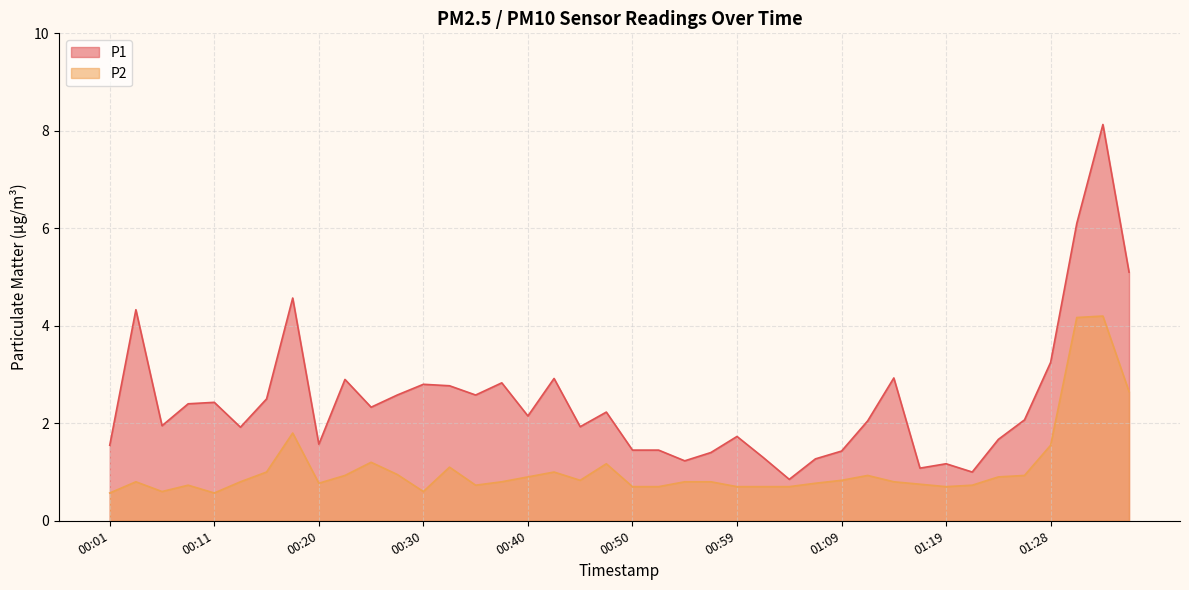

Rank the categories by P2 value from highest to lowest.

01:33, 01:31, 01:36, 00:18, 01:28, 00:25, 00:47, 00:33, 00:16, 00:42, 00:28, 00:23, 01:11, 01:26, 00:40, 01:23, 00:45, 01:09, 00:04, 00:13, 00:37, 00:54, 00:57, 01:14, 00:20, 01:07, 01:16, 00:08, 00:35, 01:21, 00:50, 00:52, 00:59, 01:02, 01:04, 01:19, 00:06, 00:30, 00:01, 00:11